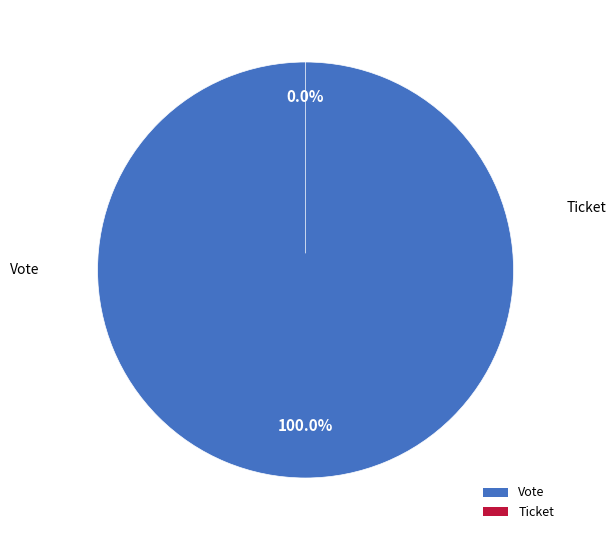

Is Vote the majority of the pie?

Yes